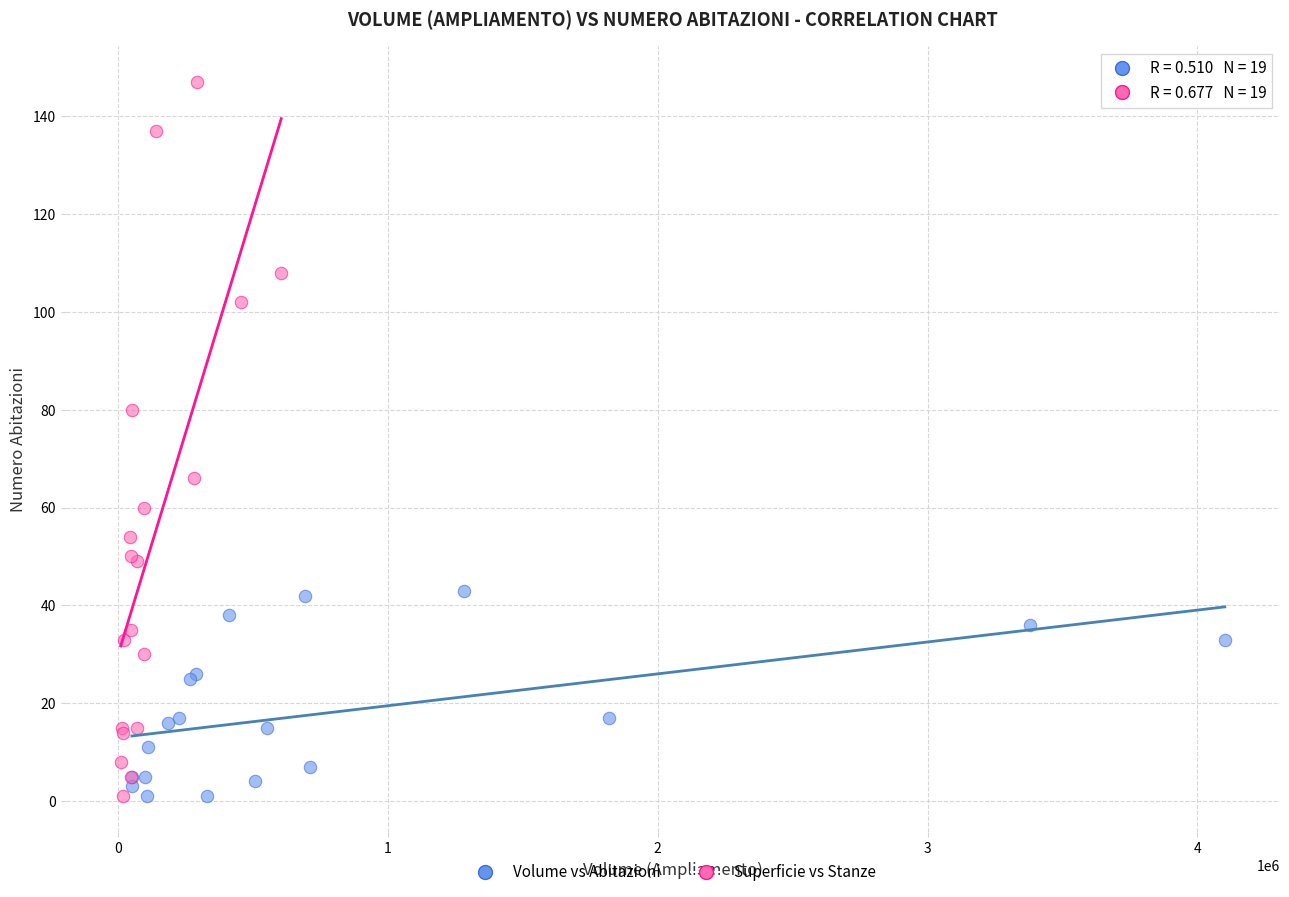

Which series has the largest Y range (max minus min)?

Superficie vs Stanze